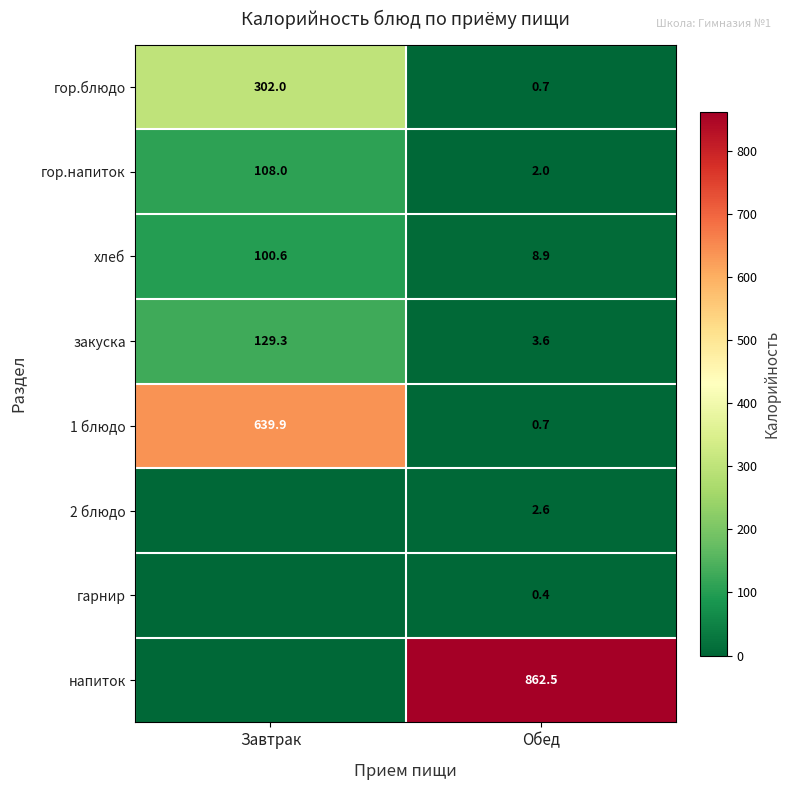

What is the sum of all гор.напиток values?

110.0